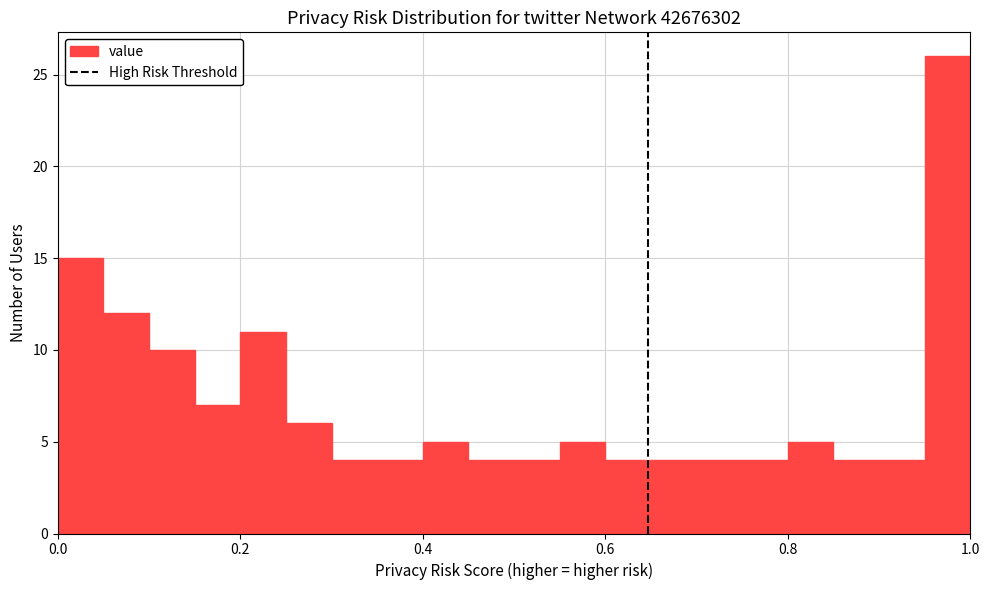

Around what value on the x-axis is the tallest bar? Give the approximate position of its centre, as read against the axis.

0.98